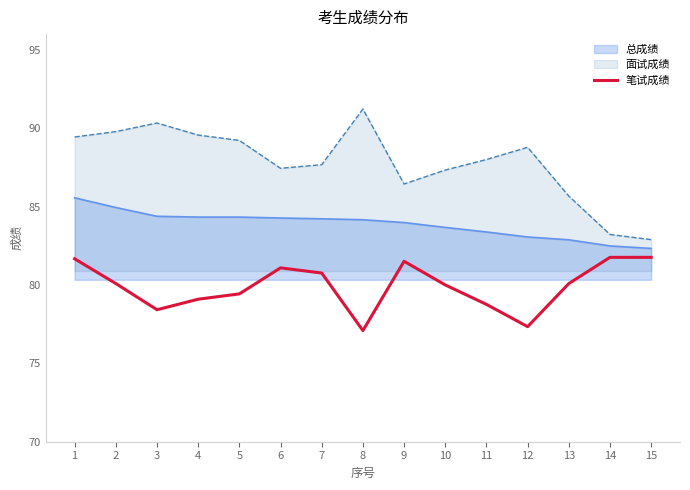

At which category does the chart reach its minimum across all series?

8